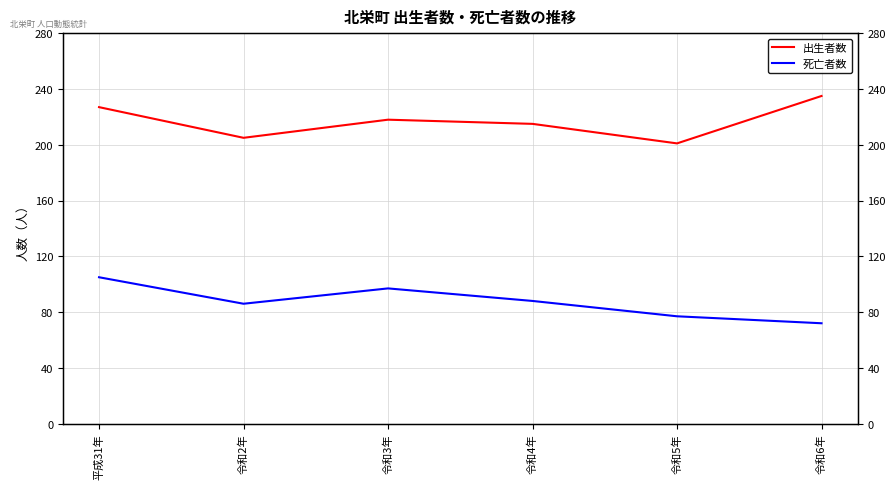

The value of 出生者数 at 令和3年 is 144. True or false?

False